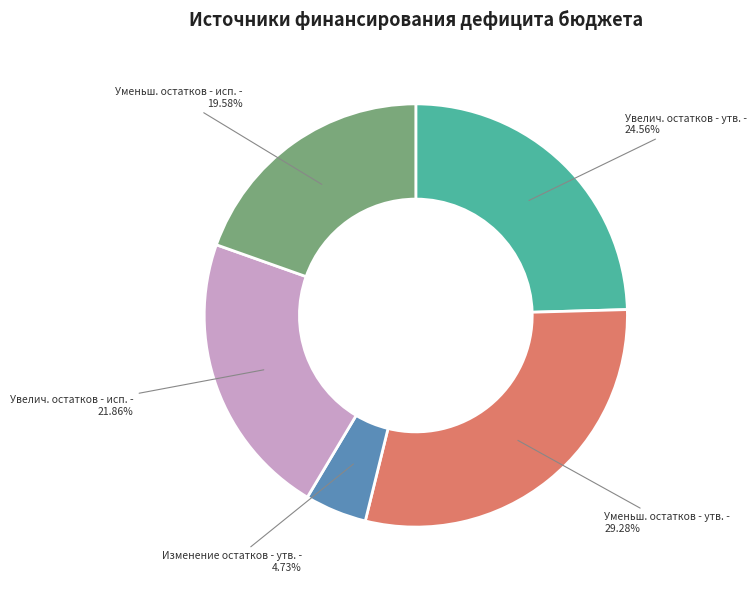

Approximately how many times larger is the value at Увелич. остатков - утв. compared to Уменьш. остатков - утв.?

0.8